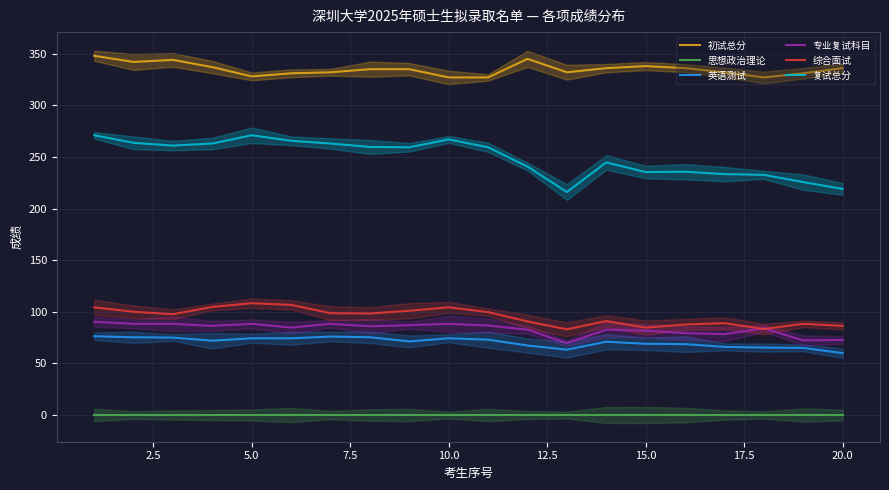

What is the maximum value for 专业复试科目?

90.3